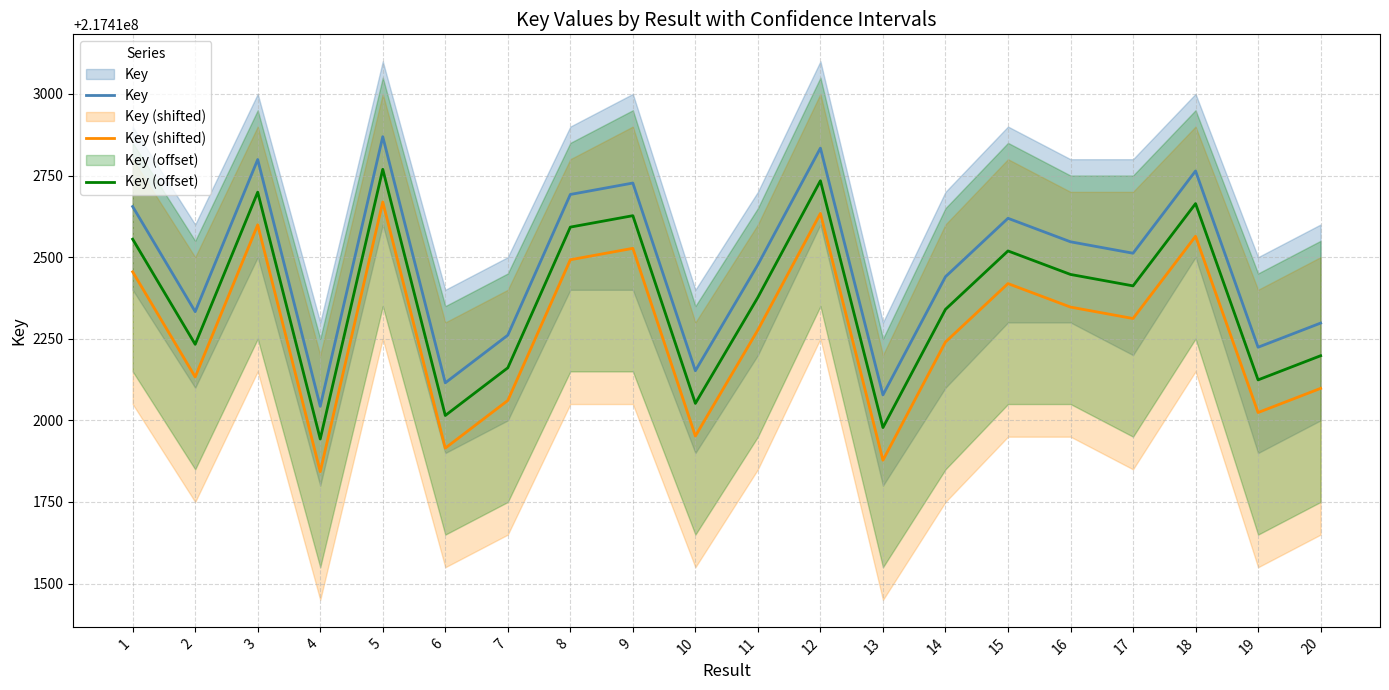

Reading left to right, extract all data points from this chart.

Key: 1=217412655	2=217412333	3=217412799	4=217412043	5=217412869	6=217412115	7=217412261	8=217412692	9=217412727	10=217412152	11=217412477	12=217412834	13=217412078	14=217412440	15=217412619	16=217412547	17=217412512	18=217412764	19=217412224	20=217412298
Key (shifted): 1=217412455	2=217412133	3=217412599	4=217411843	5=217412669	6=217411915	7=217412061	8=217412492	9=217412527	10=217411952	11=217412277	12=217412634	13=217411878	14=217412240	15=217412419	16=217412347	17=217412312	18=217412564	19=217412024	20=217412098
Key (offset): 1=217412555	2=217412233	3=217412699	4=217411943	5=217412769	6=217412015	7=217412161	8=217412592	9=217412627	10=217412052	11=217412377	12=217412734	13=217411978	14=217412340	15=217412519	16=217412447	17=217412412	18=217412664	19=217412124	20=217412198